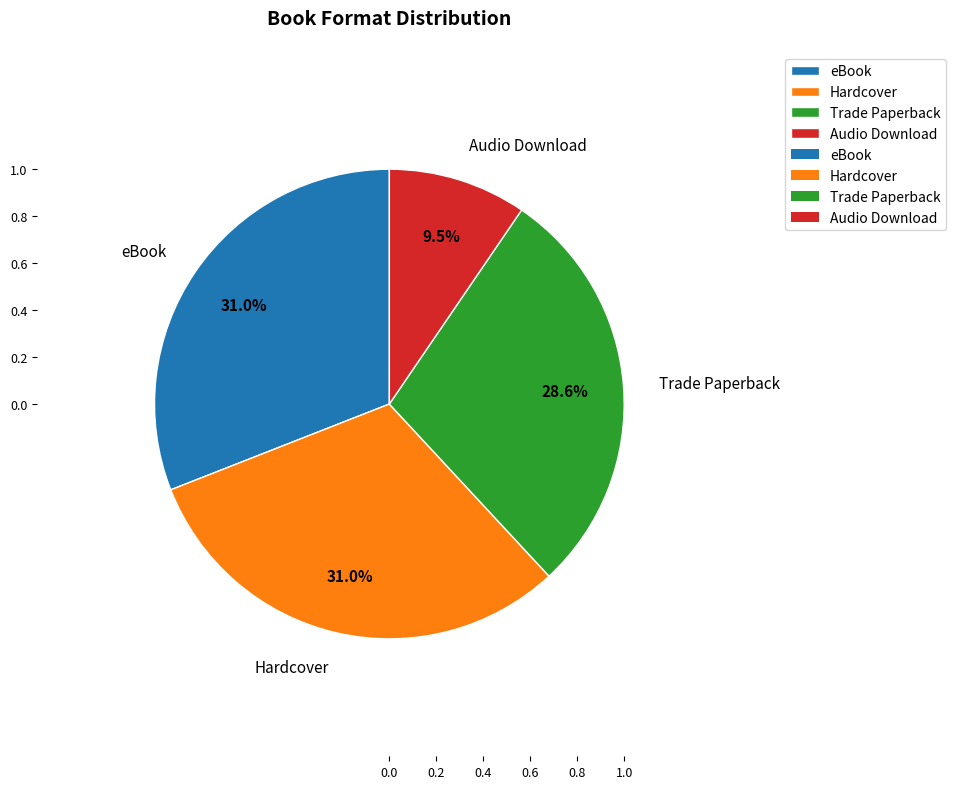

To the nearest percent, what is the combined percentage of Audio Download and Trade Paperback?

38%